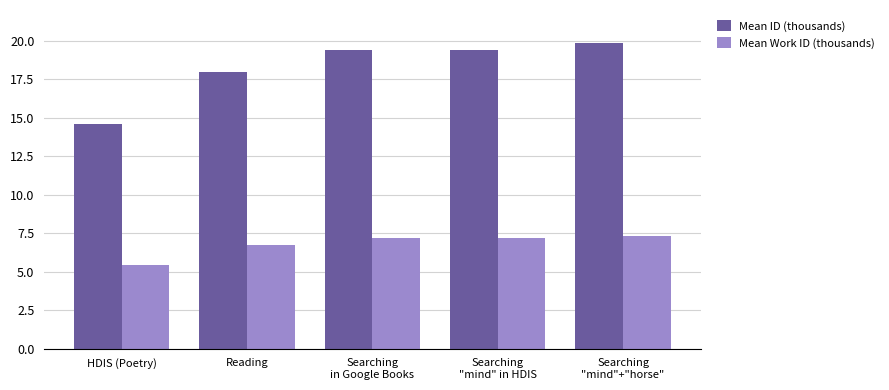

At which category does the chart reach its peak across all series?

Searching
"mind"+"horse"